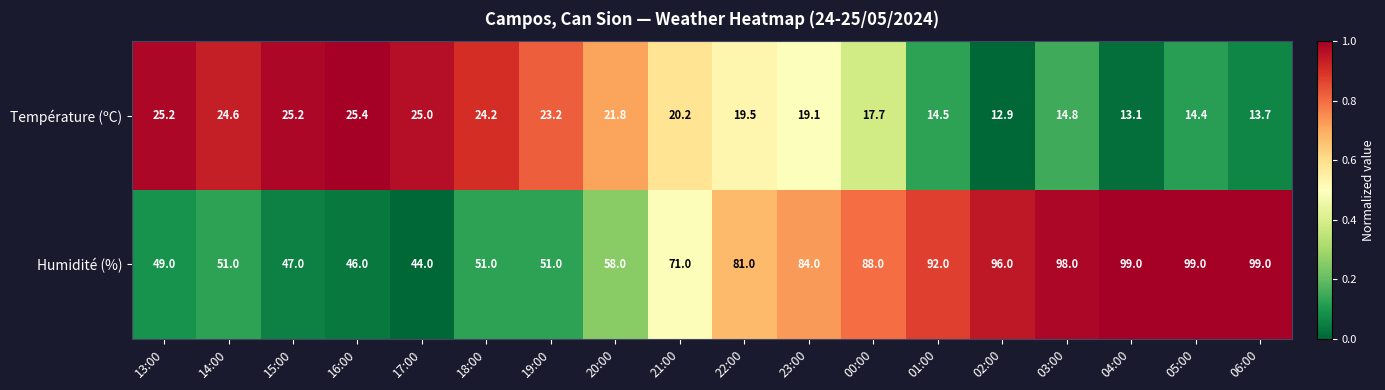

Rank the series by their average value, from highest to lowest.

Humidité (%), Température (ºC)